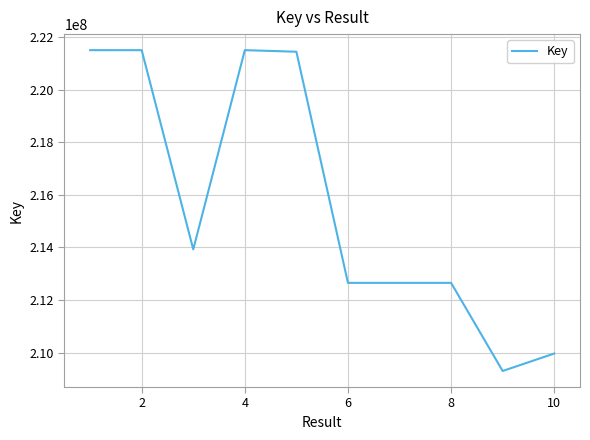

What is the difference between the maximum and minimum values?

12202046